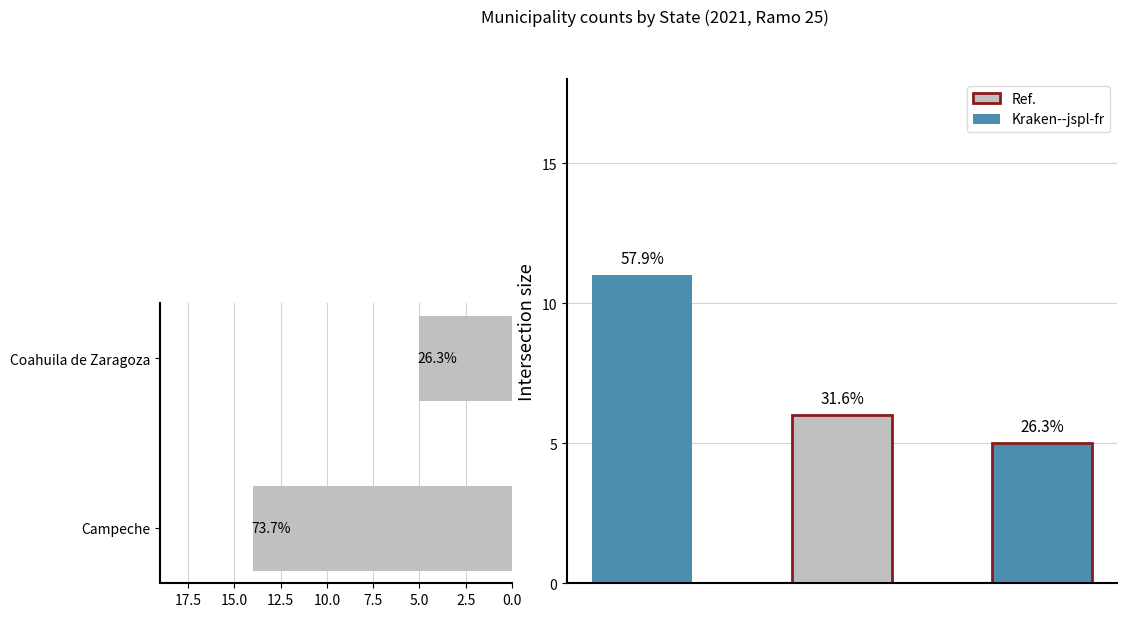

Count the values in the range 5 to 14.

2